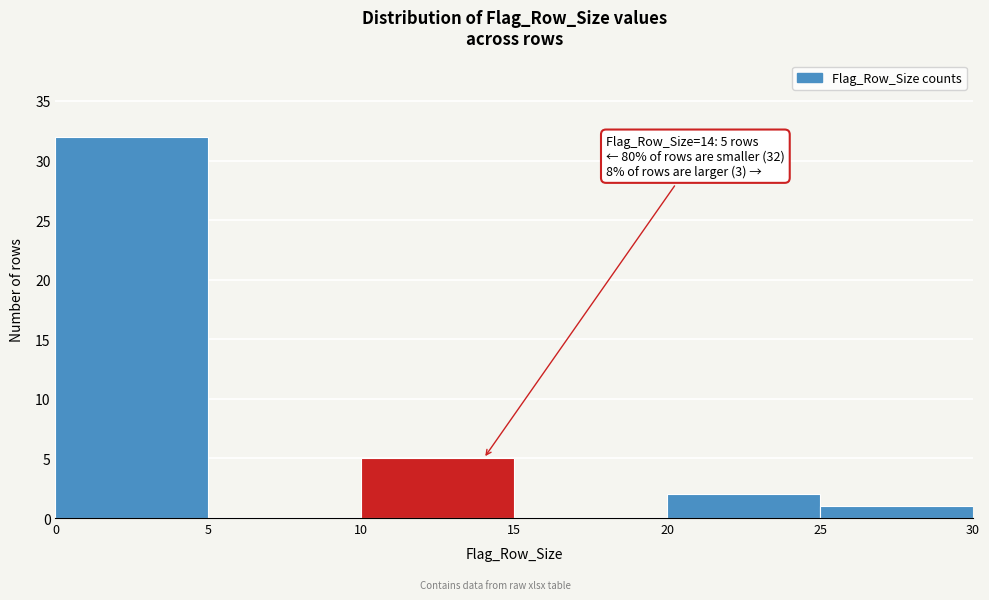

Which range on the x-axis has the tallest bar?

0 to 5